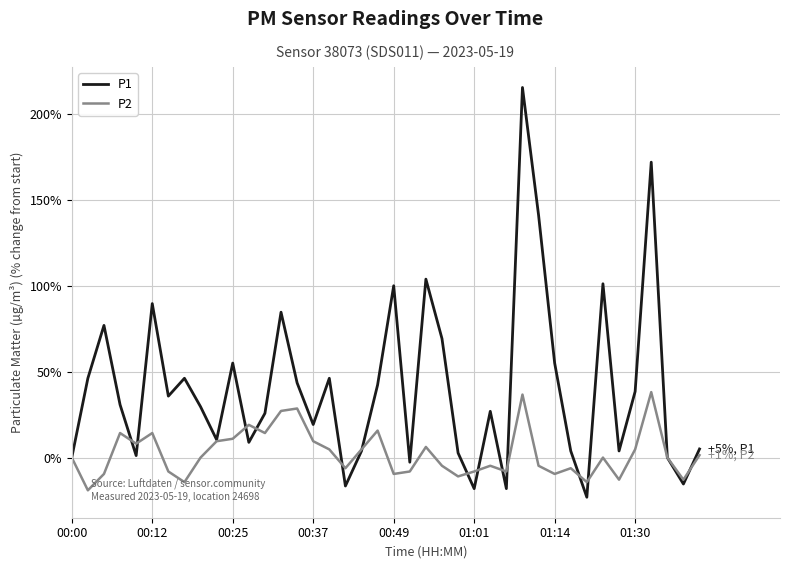

What is the maximum value for P2?

38.1